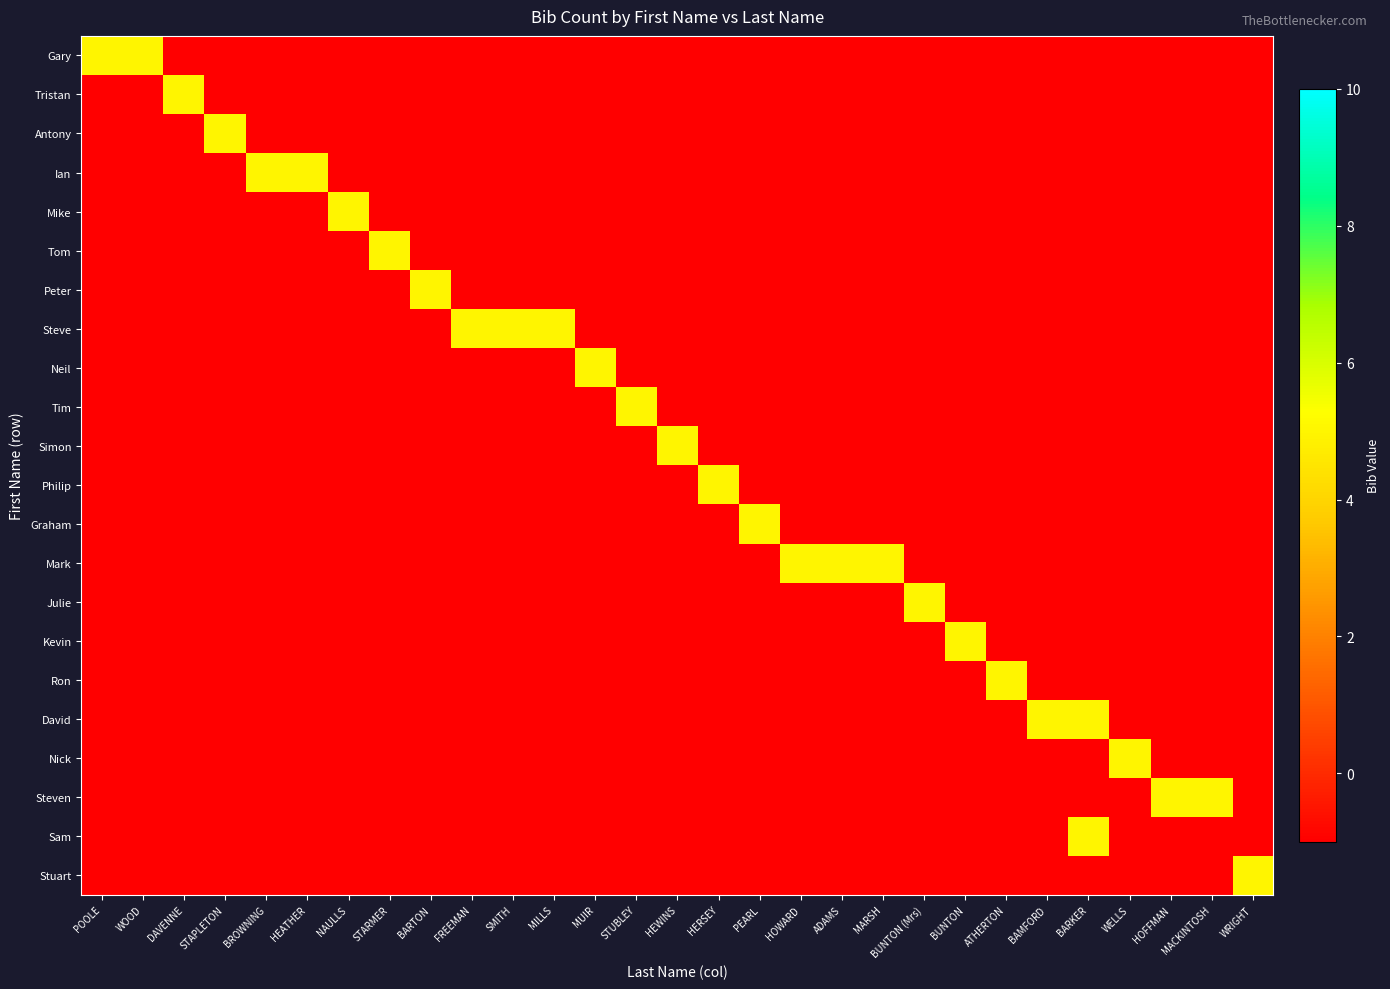

At which category is the sum across all series the highest?

BARKER